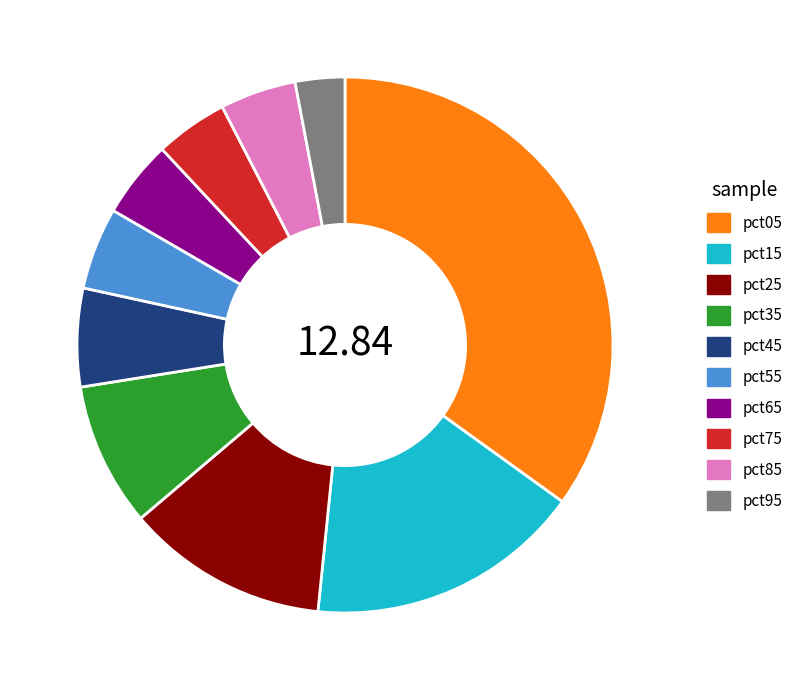

Which has a higher value, pct05 or pct75?

pct05